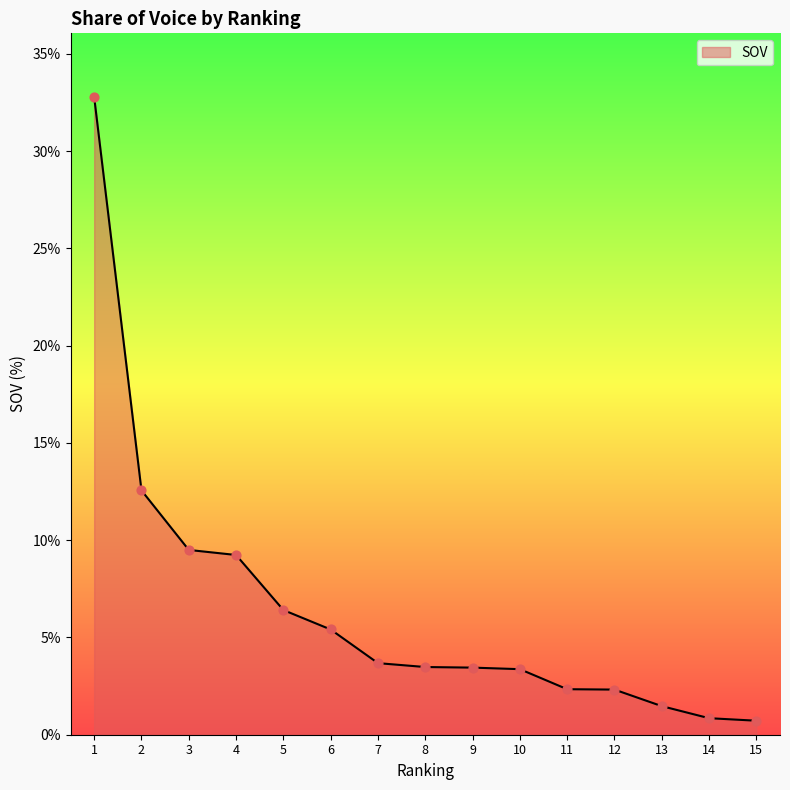

Approximately how many times larger is the value at 11 compared to 7?

0.6